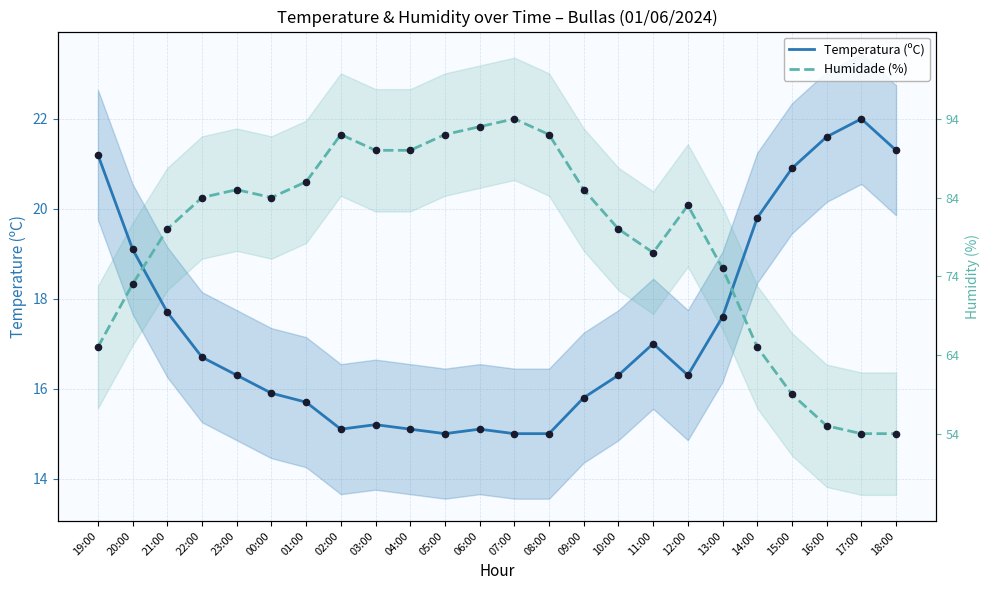

What is the total value across all series at 02:00?

36.8